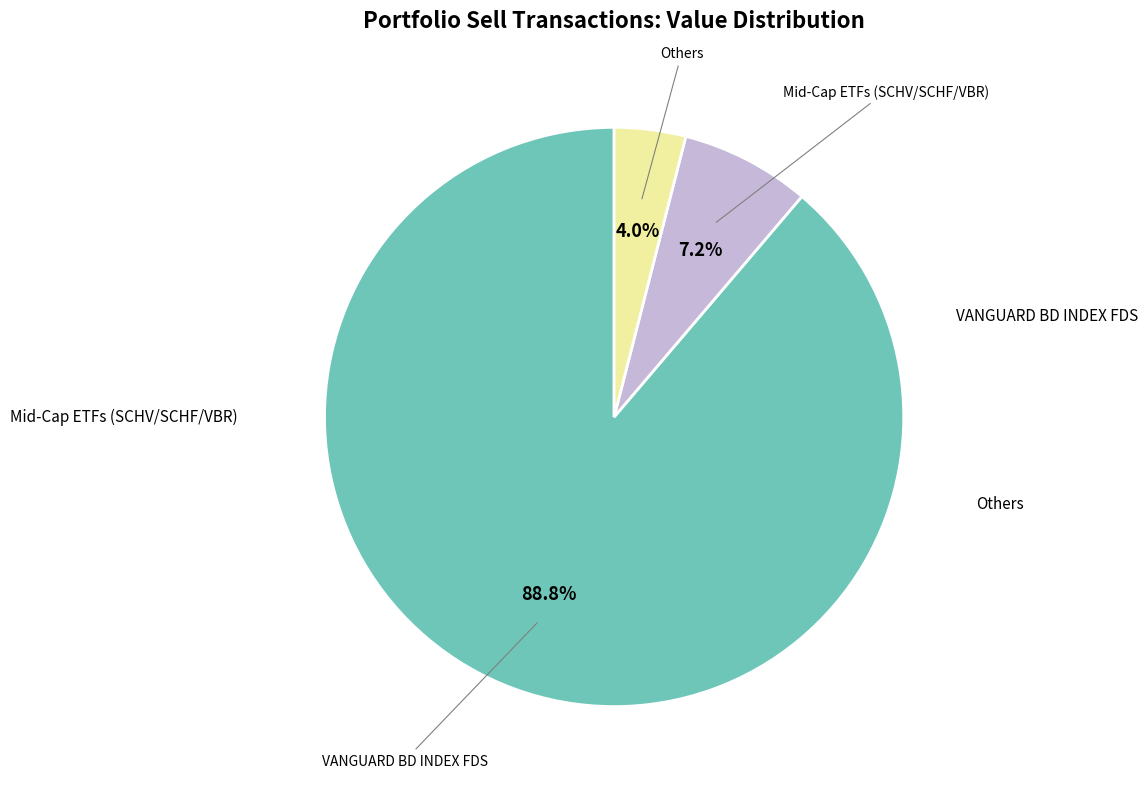

Does any single category account for the majority?

Yes